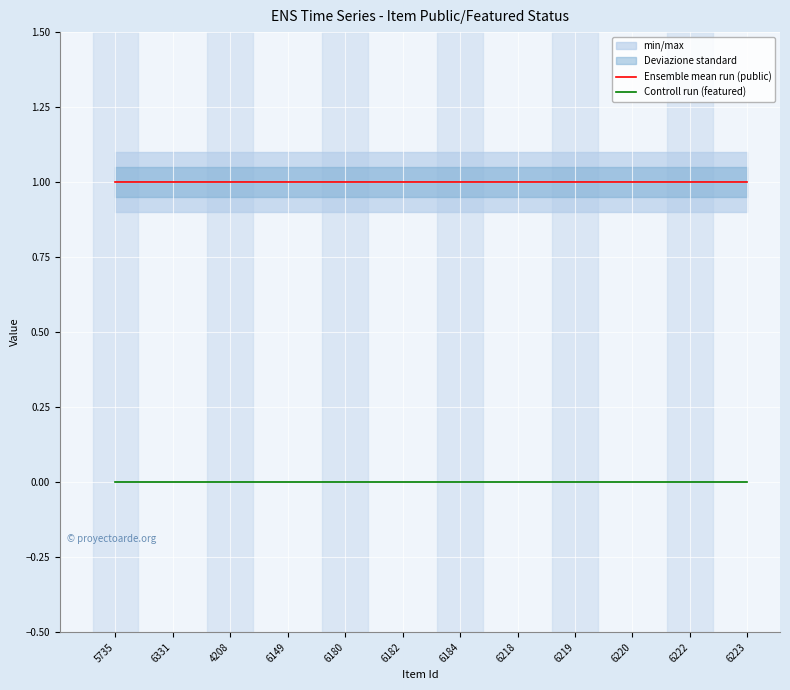

At which category is the sum across all series the highest?

5735